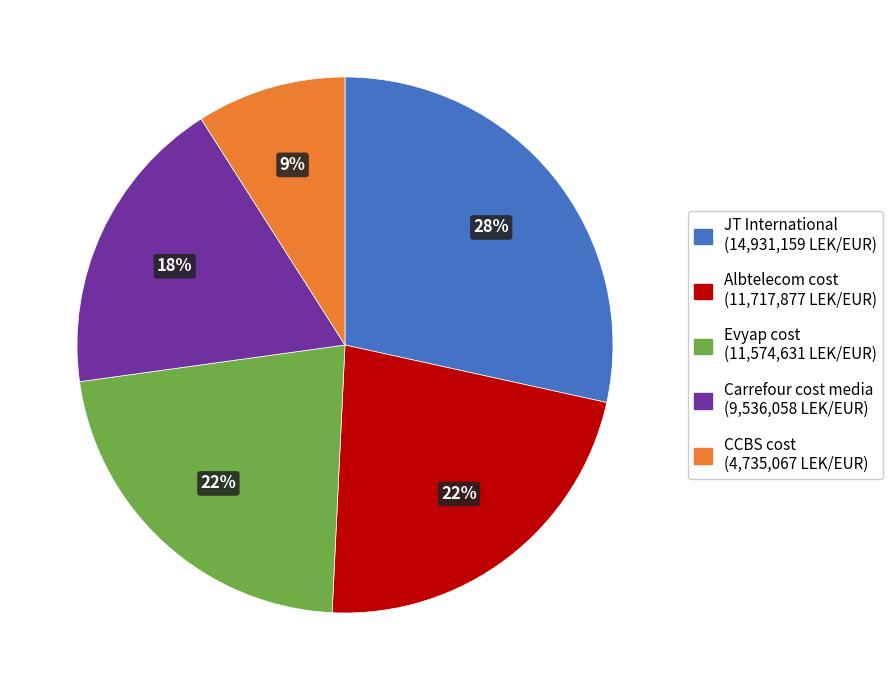

Does JT International represent more than half of the total?

No